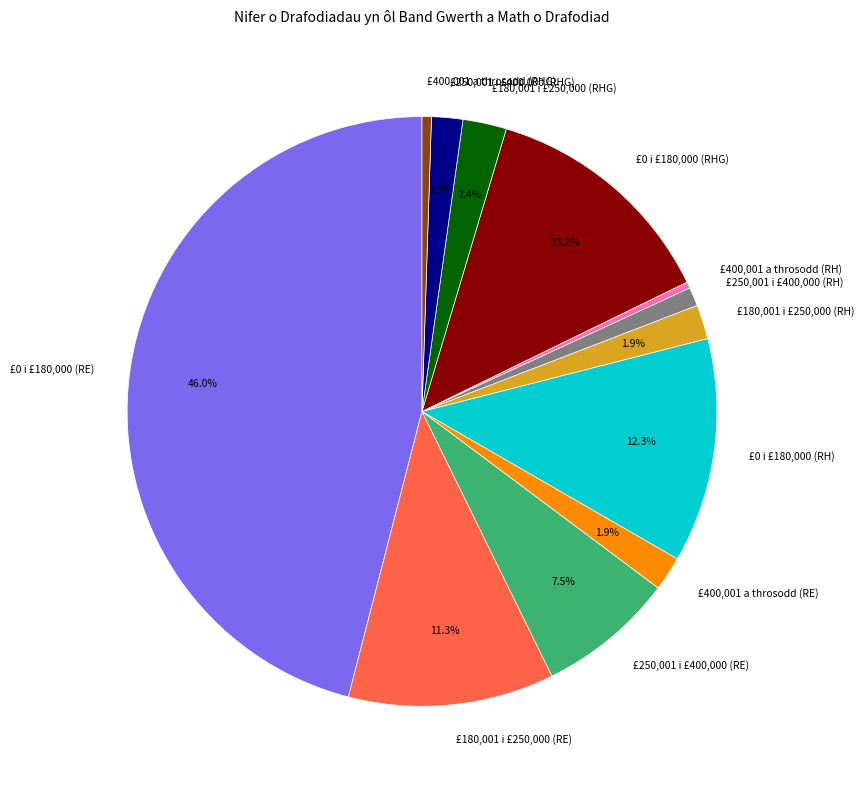

Which category has the biggest portion of the pie?

£0 i £180,000 (RE)